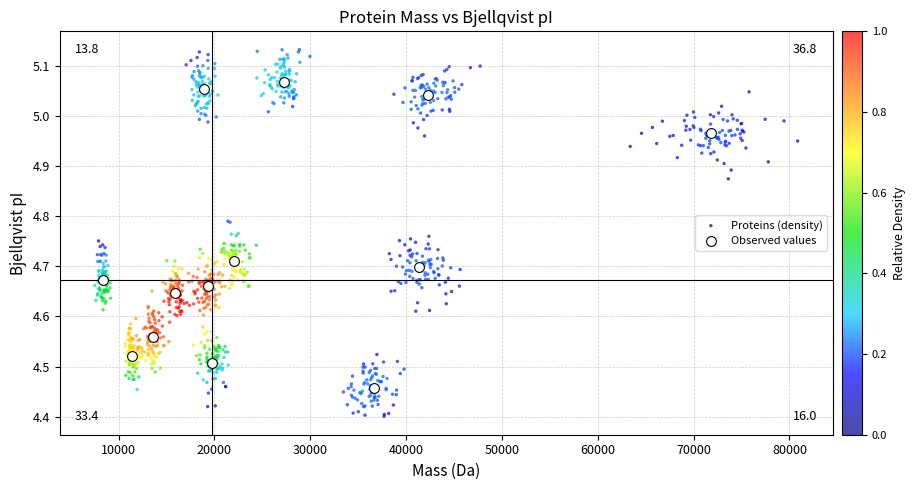

Which series reaches the maximum Y coordinate?

Proteins (density)